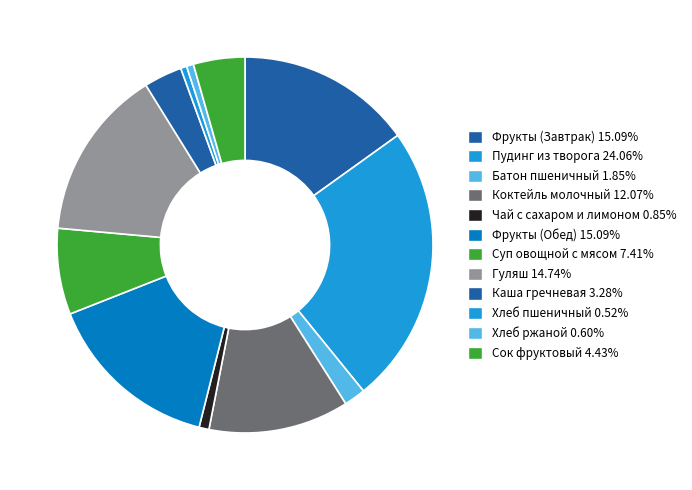

True or false: Хлеб ржаной accounts for 11% of the total.

False